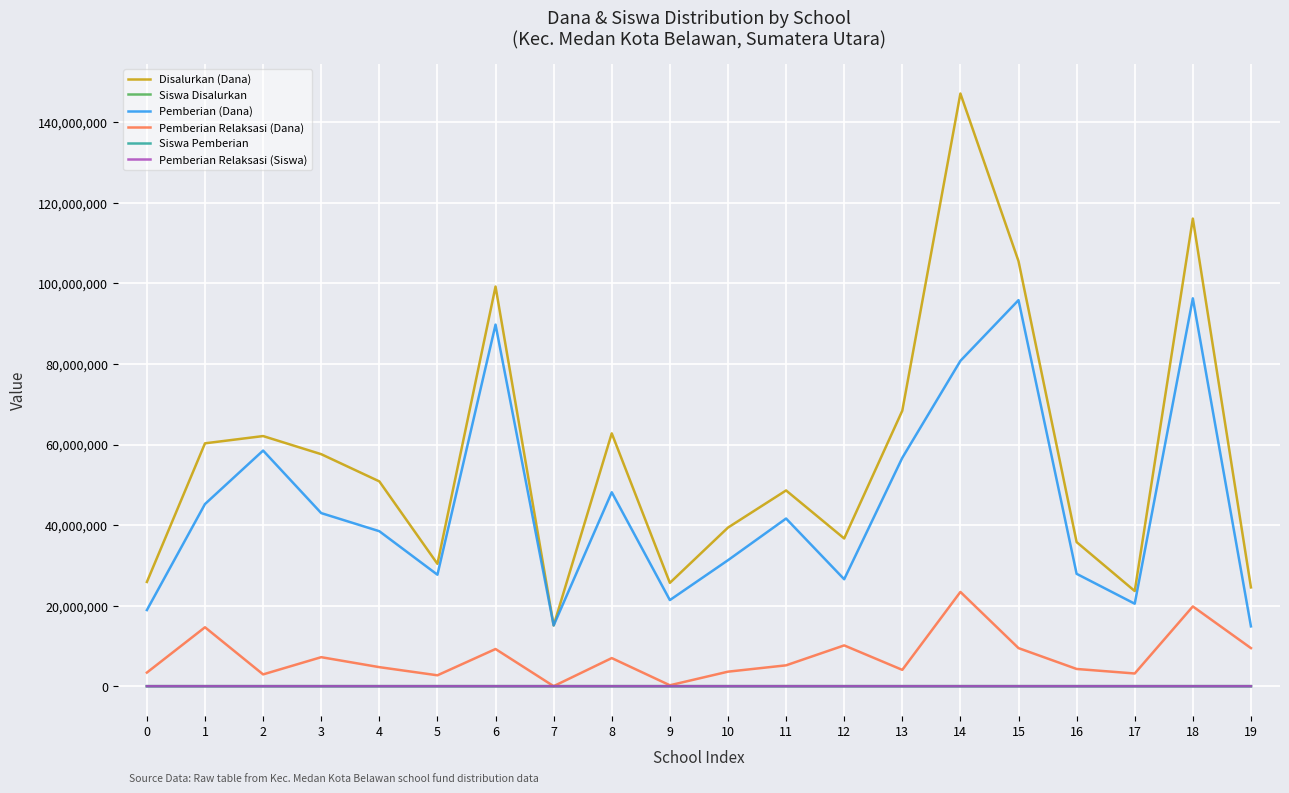

What is the highest value of the Siswa Disalurkan series?

360